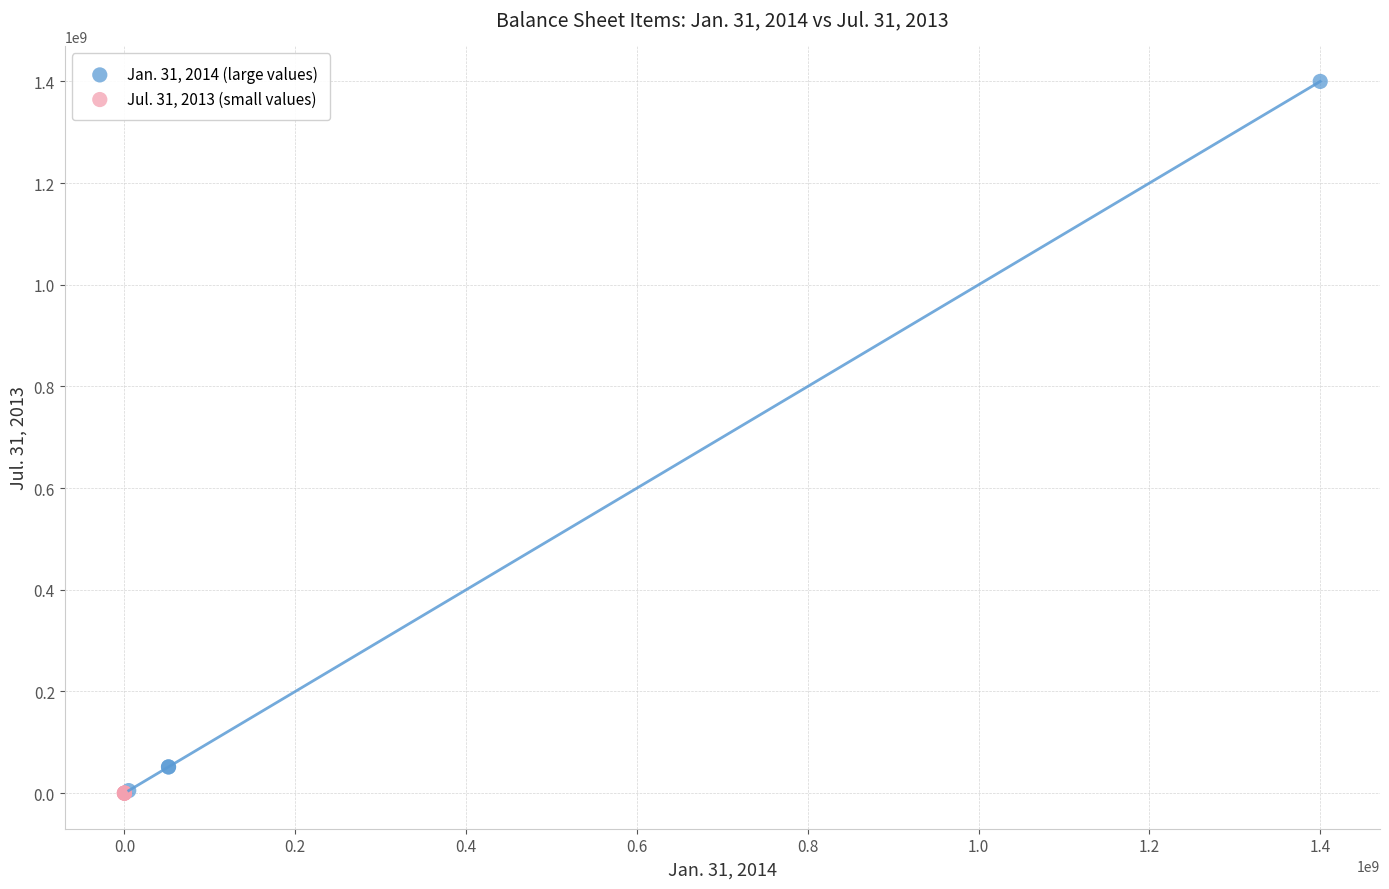

Which series reaches the maximum Y coordinate?

Jan. 31, 2014 (large values)